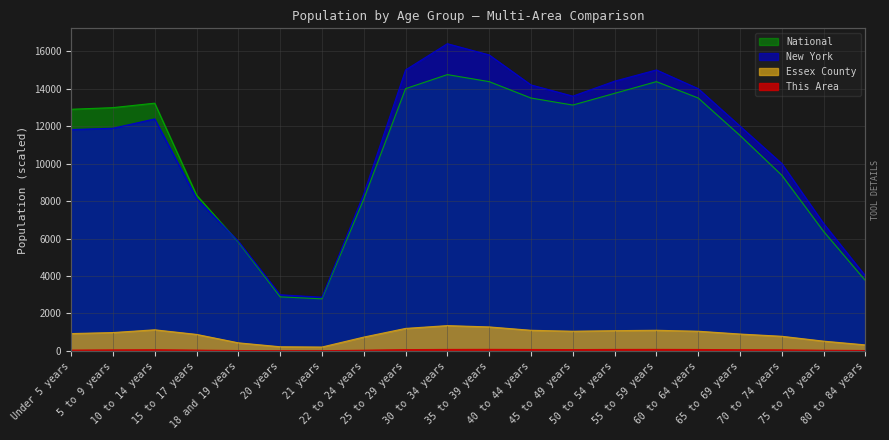

What are all the series names shown in the legend?

This Area, Essex County, New York, National